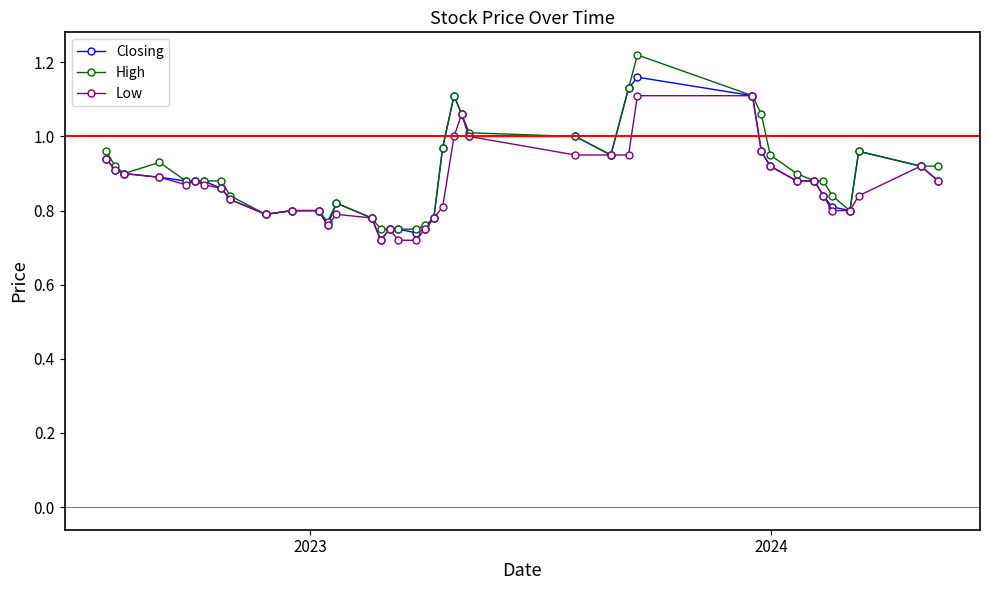

What is the difference between the maximum and minimum values in the High series?

0.5